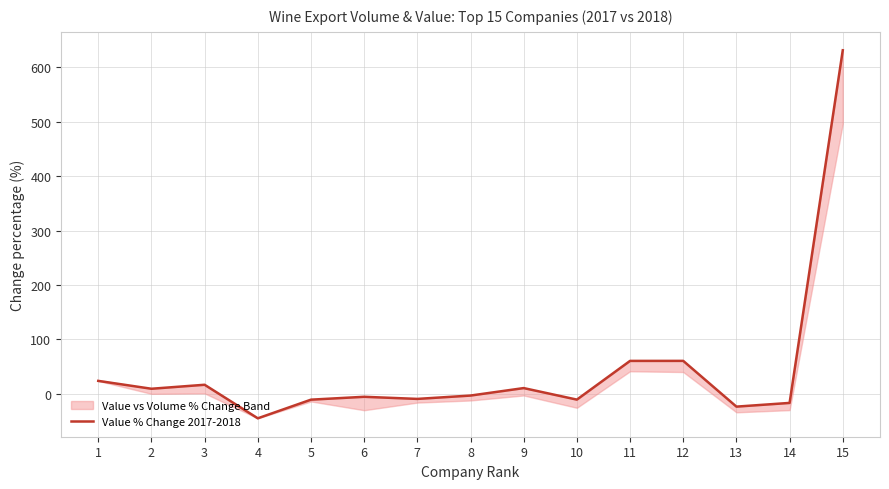

What is the value of the 6th point from the left?

-5.8